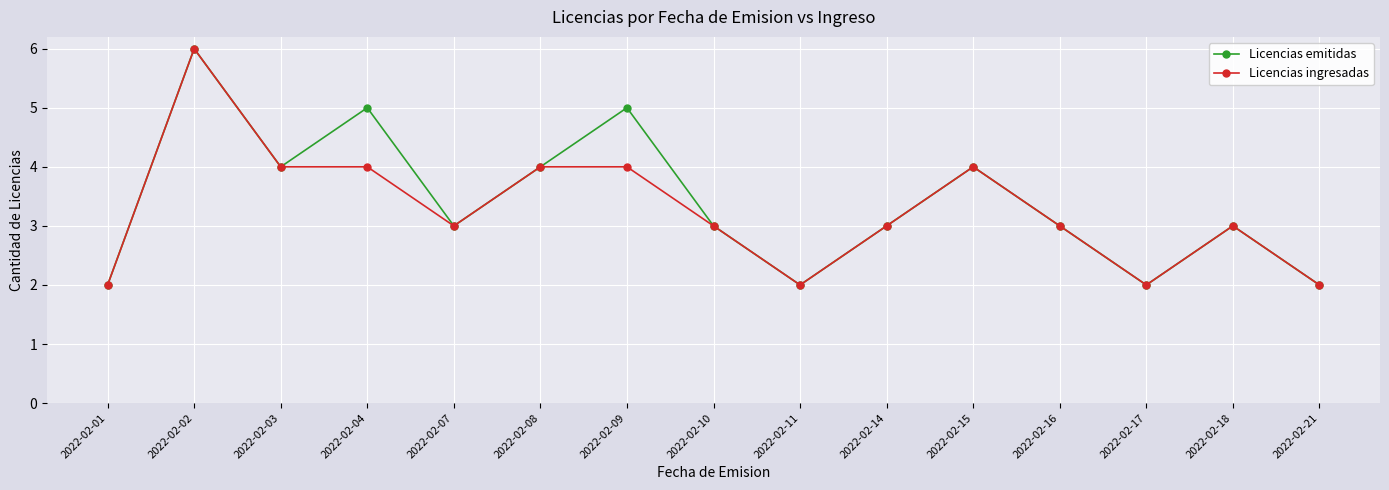

Is it true that Licencias ingresadas equals 2 at 2022-02-01?

True